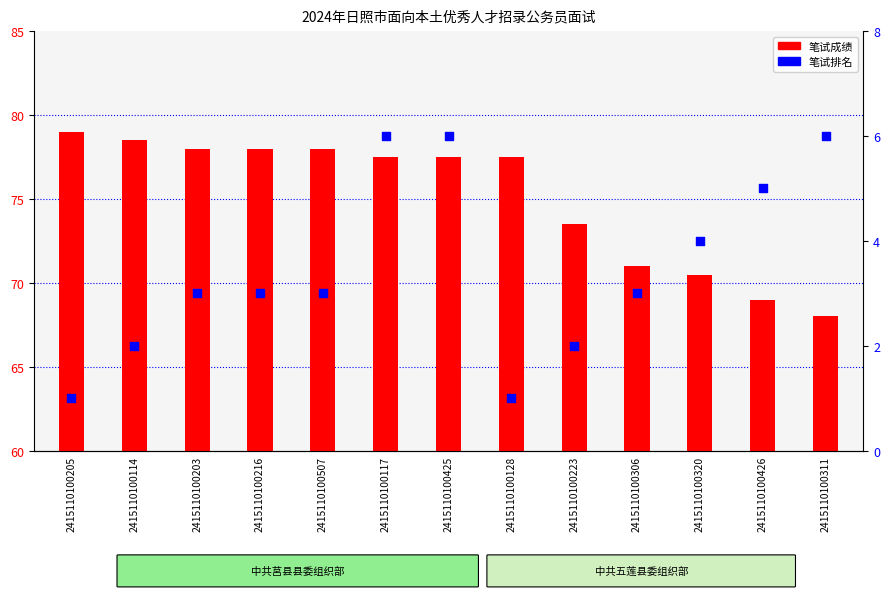

Is the value of 笔试排名 at 2415110100117 greater than the value of 笔试成绩 at 2415110100425?

No